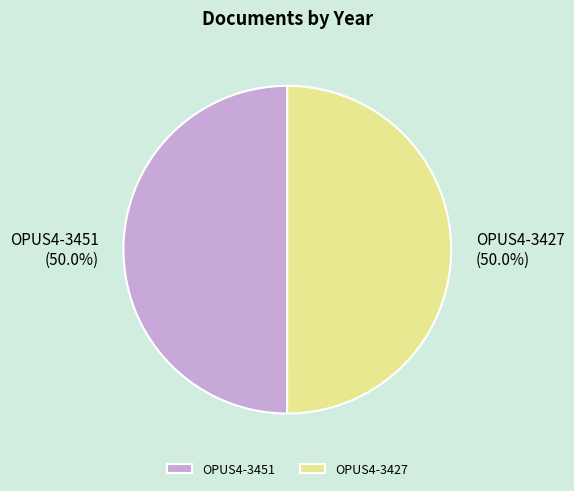

To the nearest percent, what portion does OPUS4-3451 represent?

50%